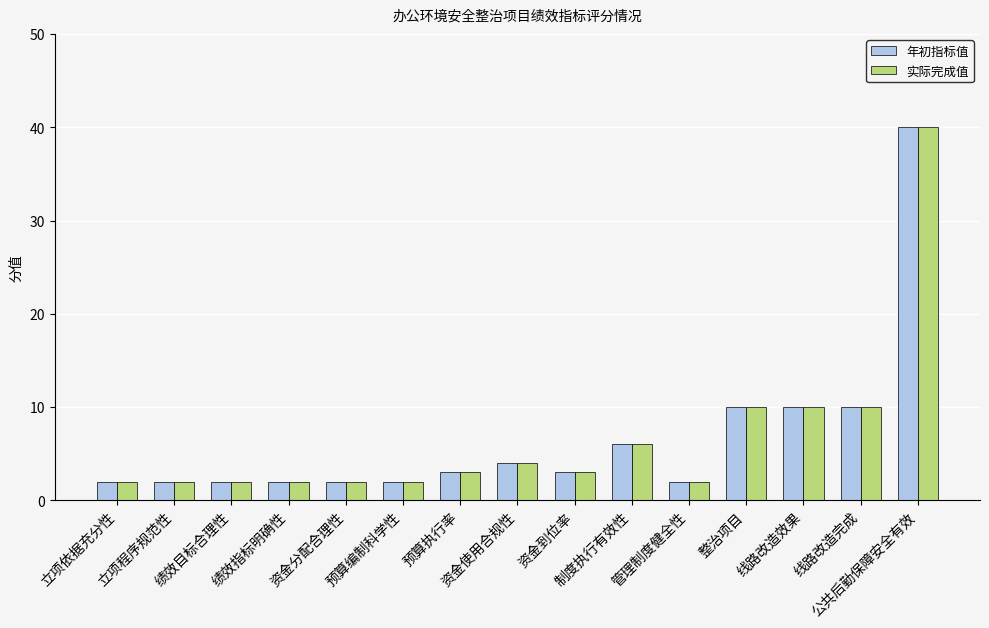

The 年初指标值 series shows 17 at 线路改造完成. True or false?

False